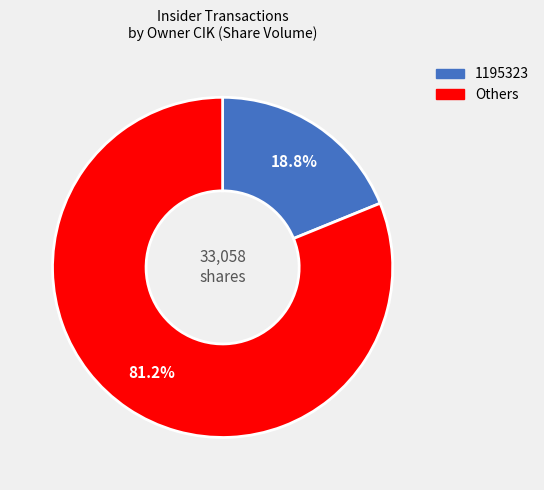

How many segments does this pie chart have?

2